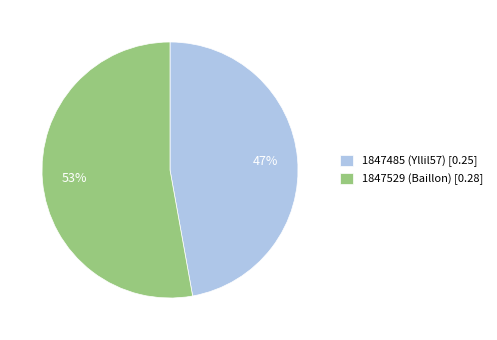

Rank the categories by value from highest to lowest.

1847529, 1847485